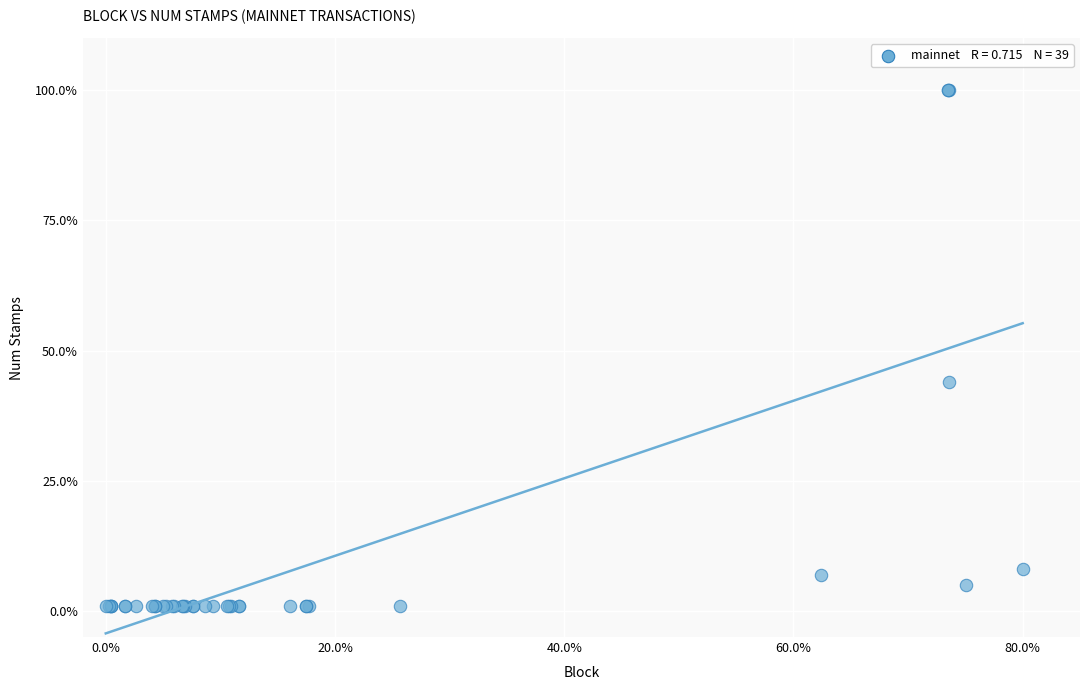

What Y value in the scatter plot is closest to 50?

44.0